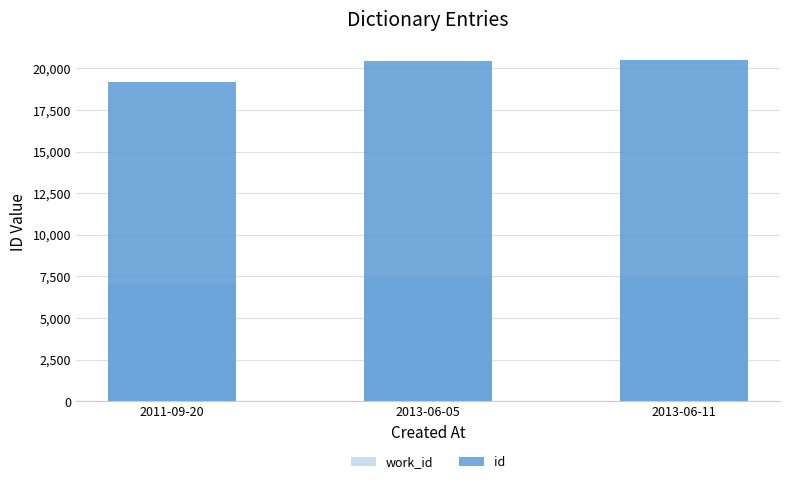

How many values in the id series exceed 20411?

1